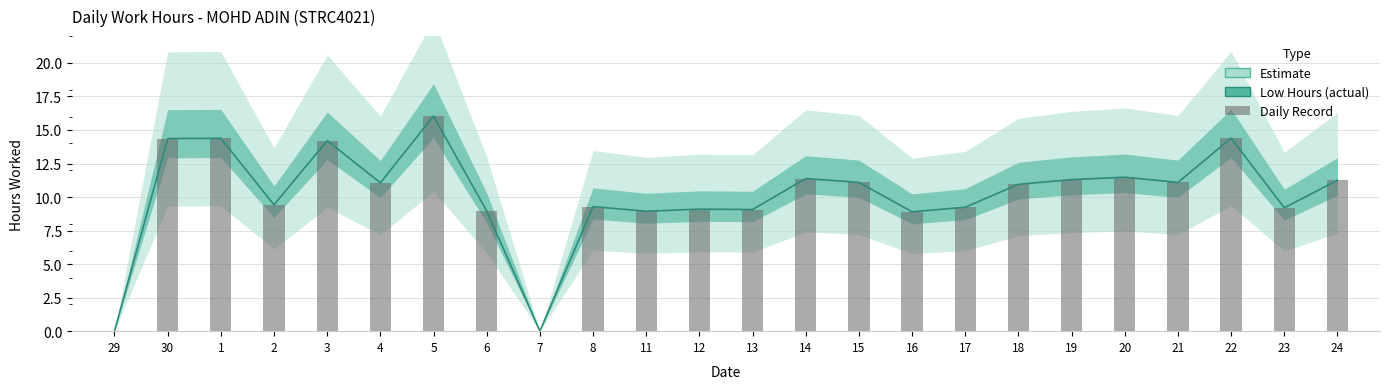

What is the approximate value of Hours (Low) at 16?

8.9